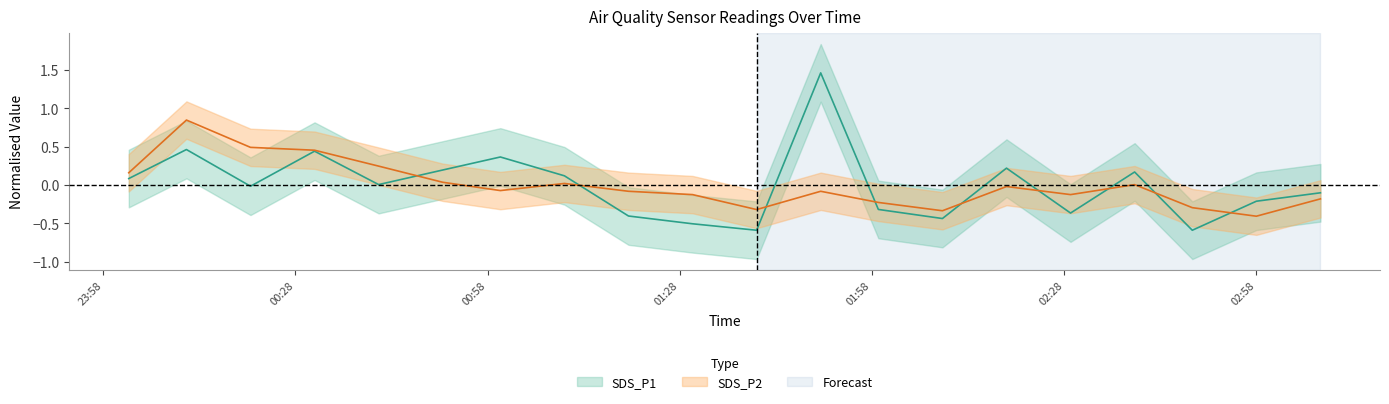

At how many categories does at least one series exceed 1?

1